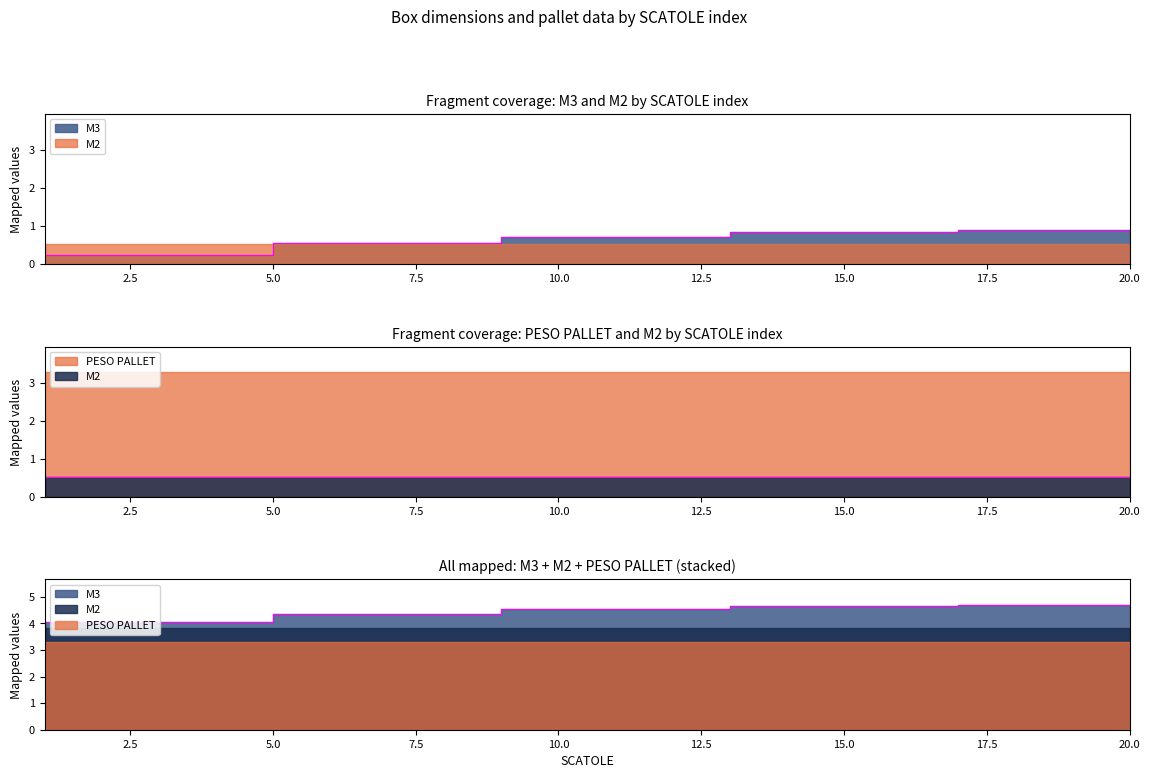

Rank the series by their maximum value, from highest to lowest.

PESO PALLET, M3, M2